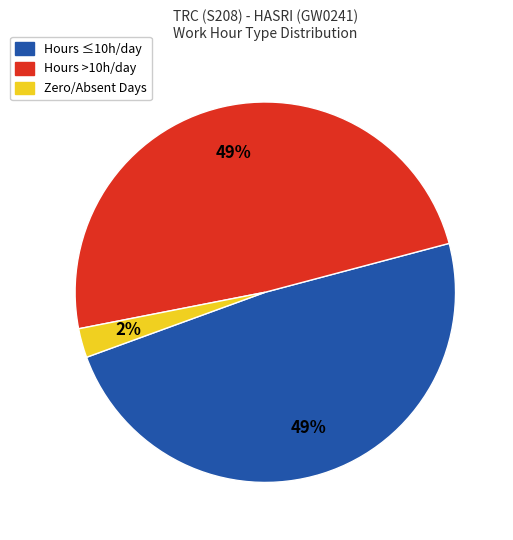

To the nearest percent, what is the average slice percentage?

33%